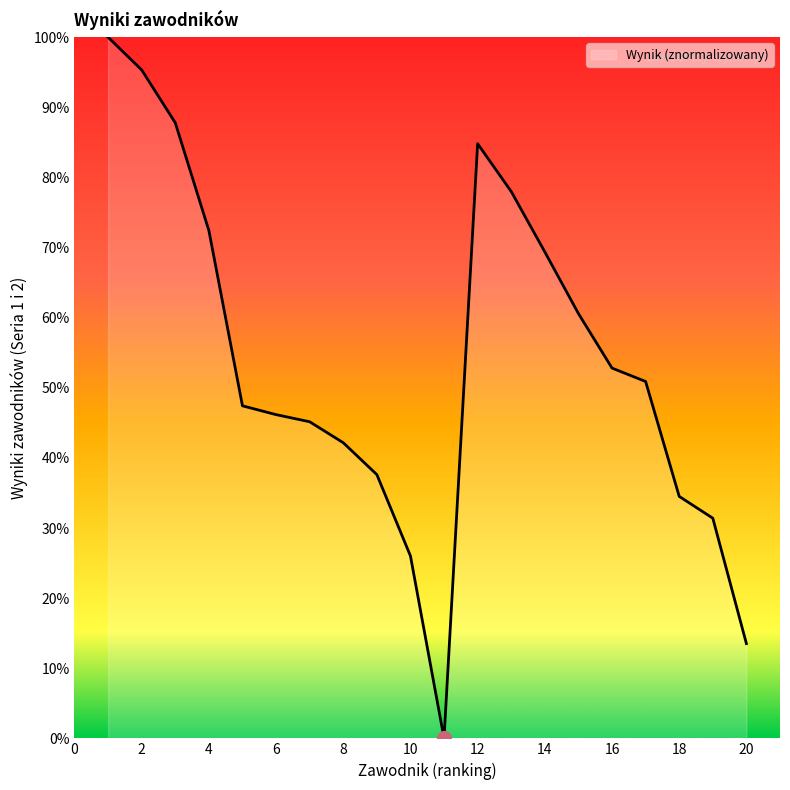

What is the maximum value shown in the chart?

100.0